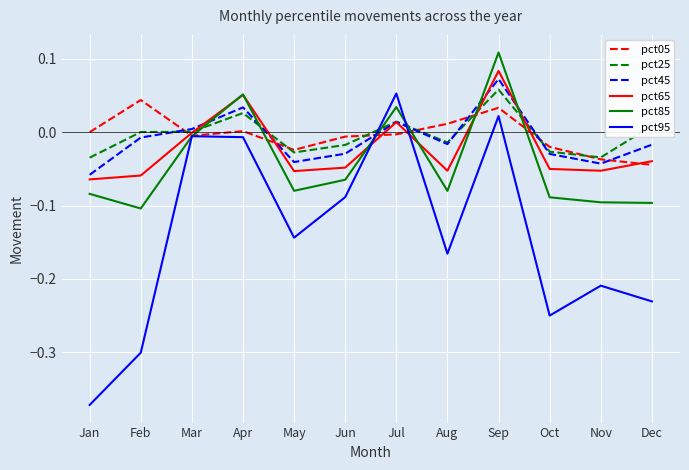

Which series changed the most between Feb and Aug?

pct95